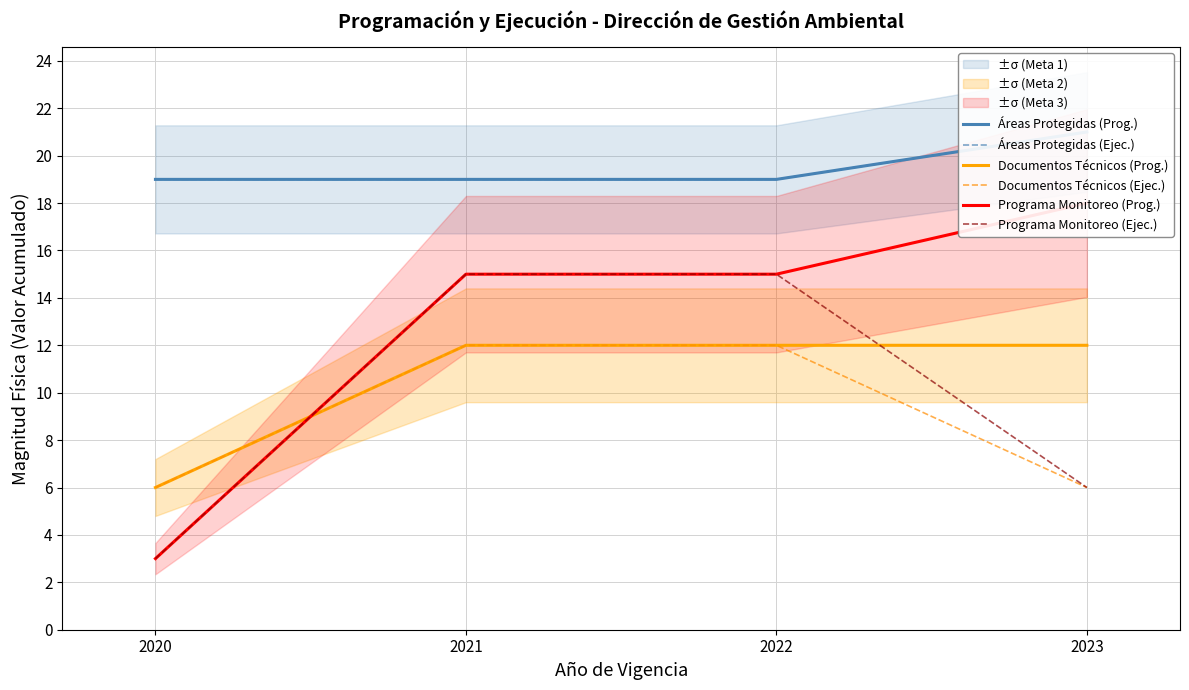

Which category has the highest value in the Programa Monitoreo (Ejec.) series?

2021